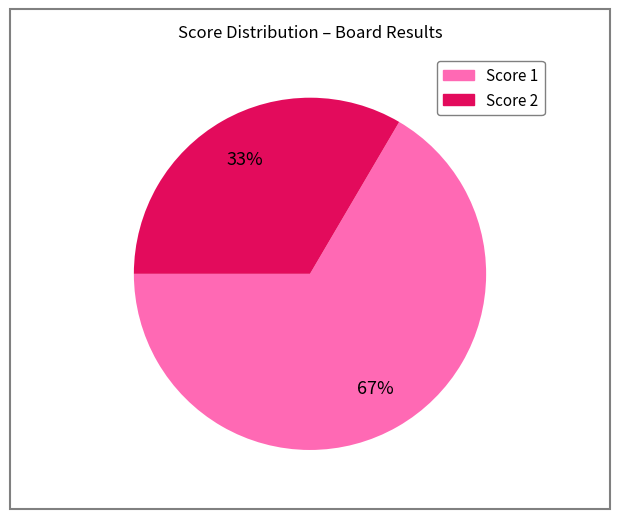

To the nearest percent, what is the average slice percentage?

50%